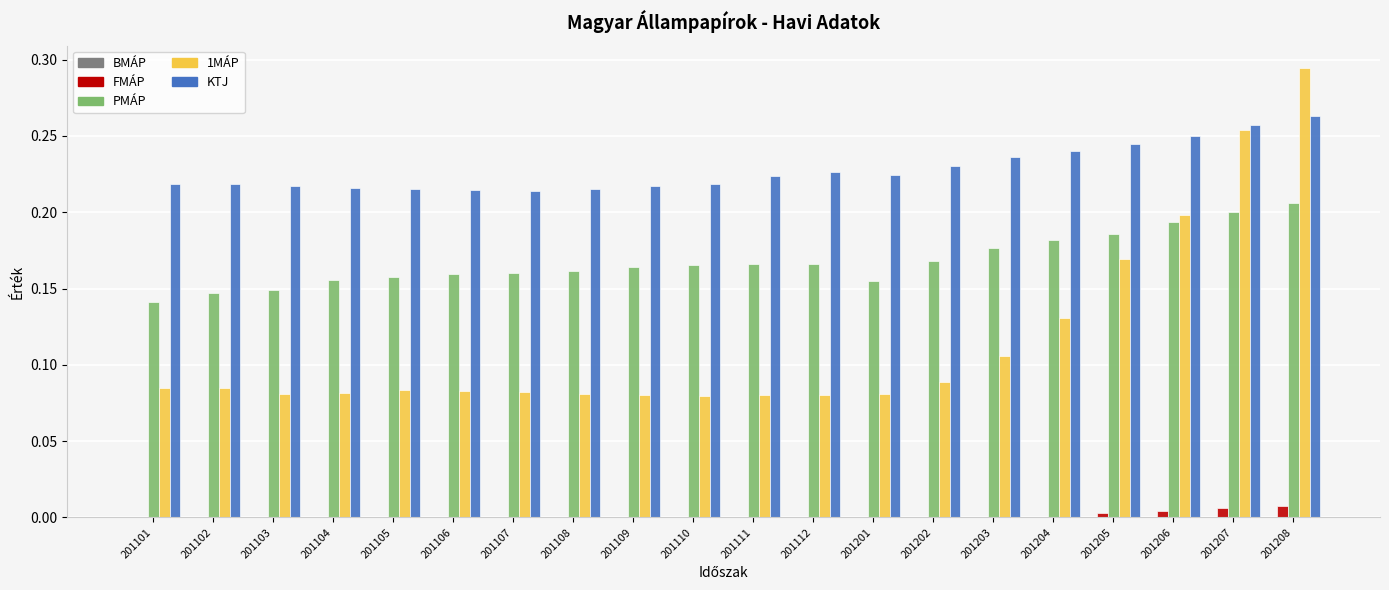

Count the number of categories in the chart.

20